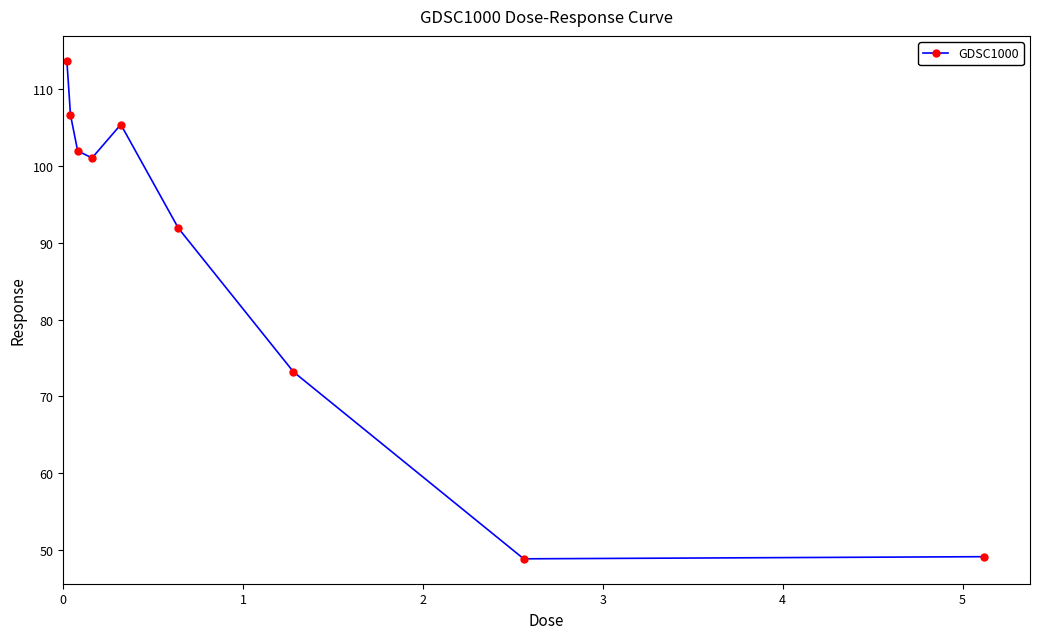

What is the maximum value shown in the chart?

113.7